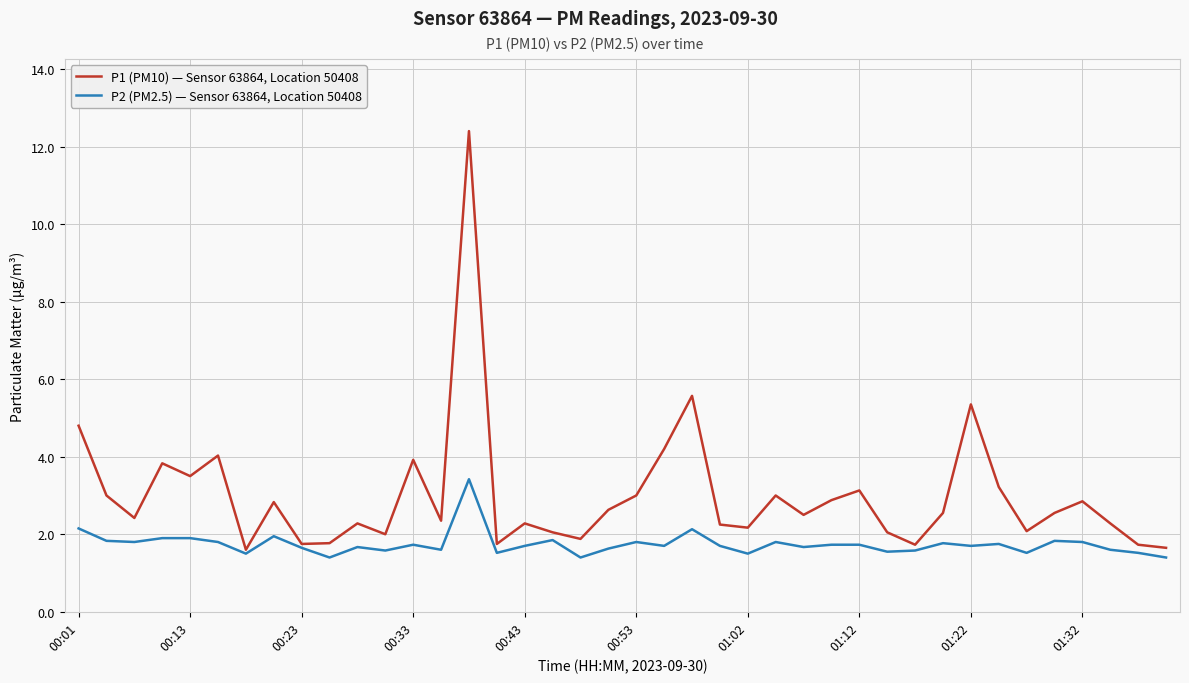

Which series has the widest spread of values?

P1 (PM10) — Sensor 63864, Location 50408